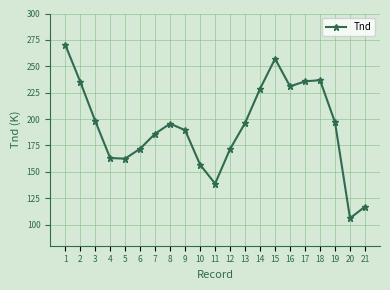

What is the change in value from 4 to 7?

+23.1